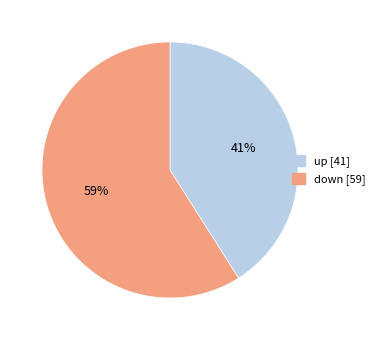

Is it true that down is 59% of the pie?

True